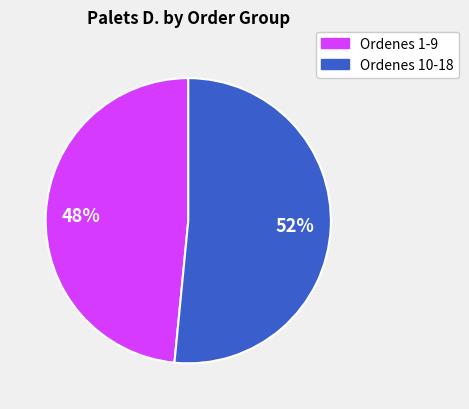

To the nearest percent, what is the average slice percentage?

50%